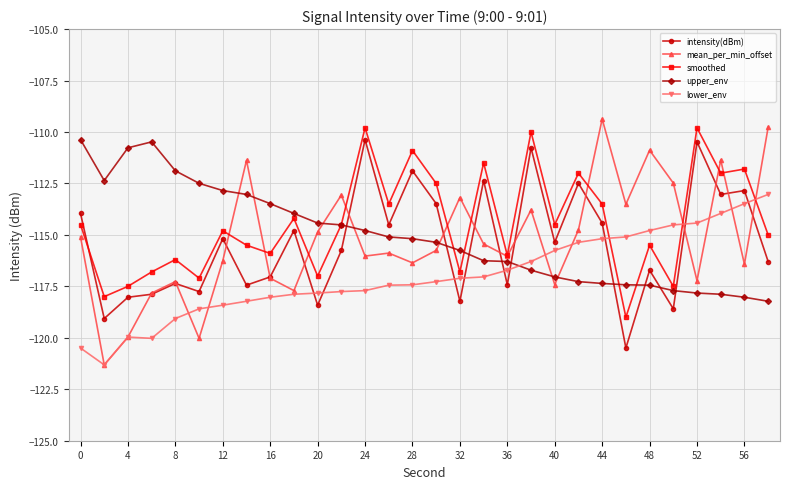

After their last crossing, which series has the higher values: intensity(dBm) or smoothed?

smoothed